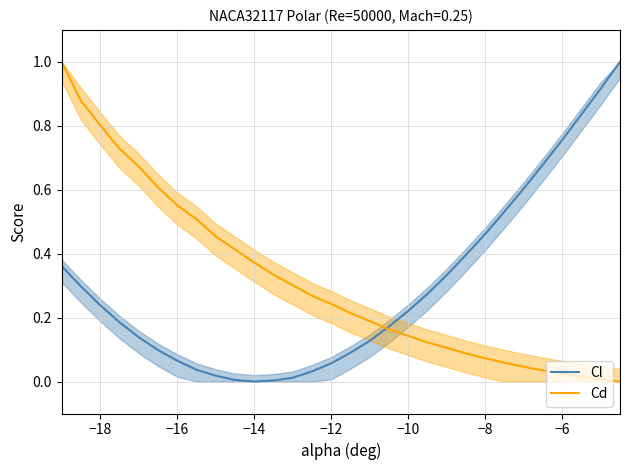

What is the maximum value for Cl?

1.0